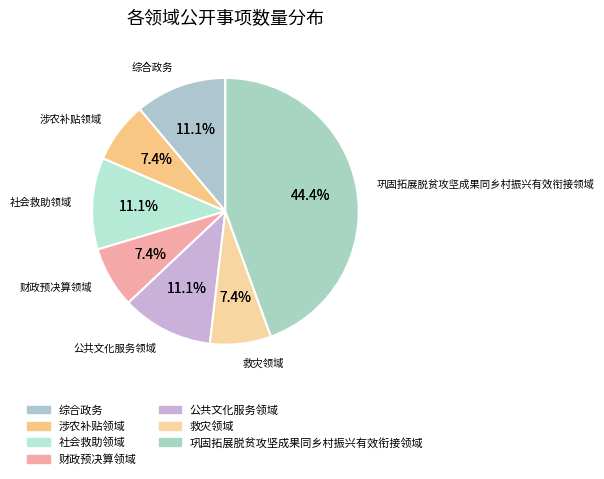

To the nearest percent, what is the combined percentage of 涉农补贴领域 and 巩固拓展脱贫攻坚成果同乡村振兴有效衔接领域?

52%